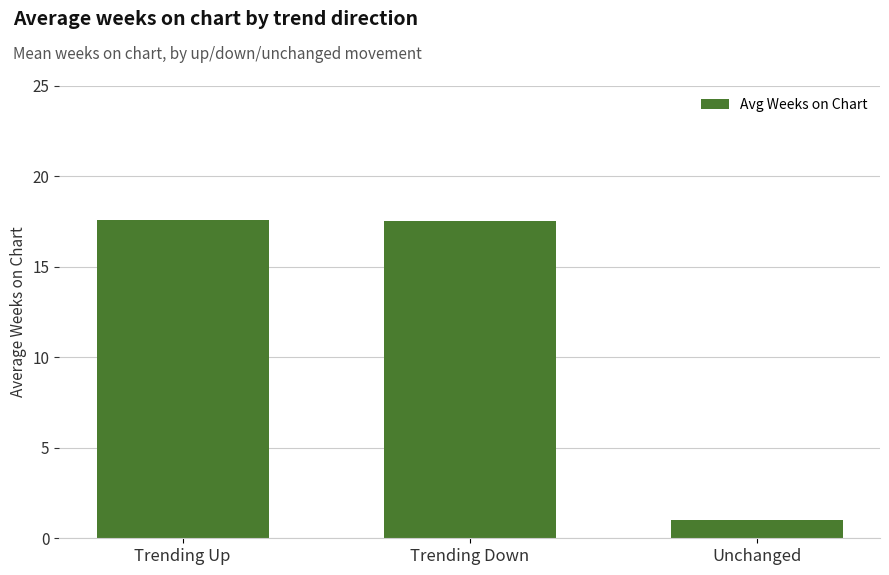

The chart shows a value of 17.6 at Trending Up. True or false?

True